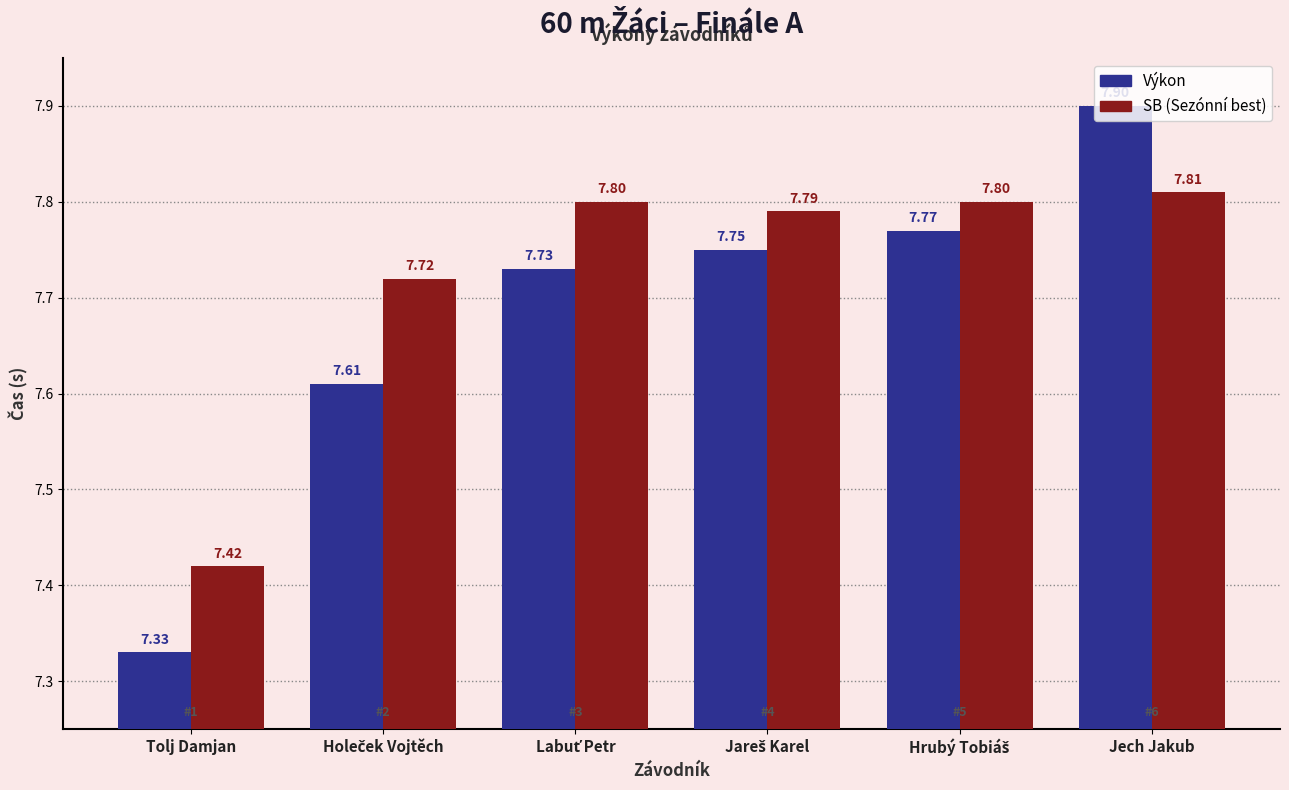

At which category is the sum across all series the highest?

Jech Jakub